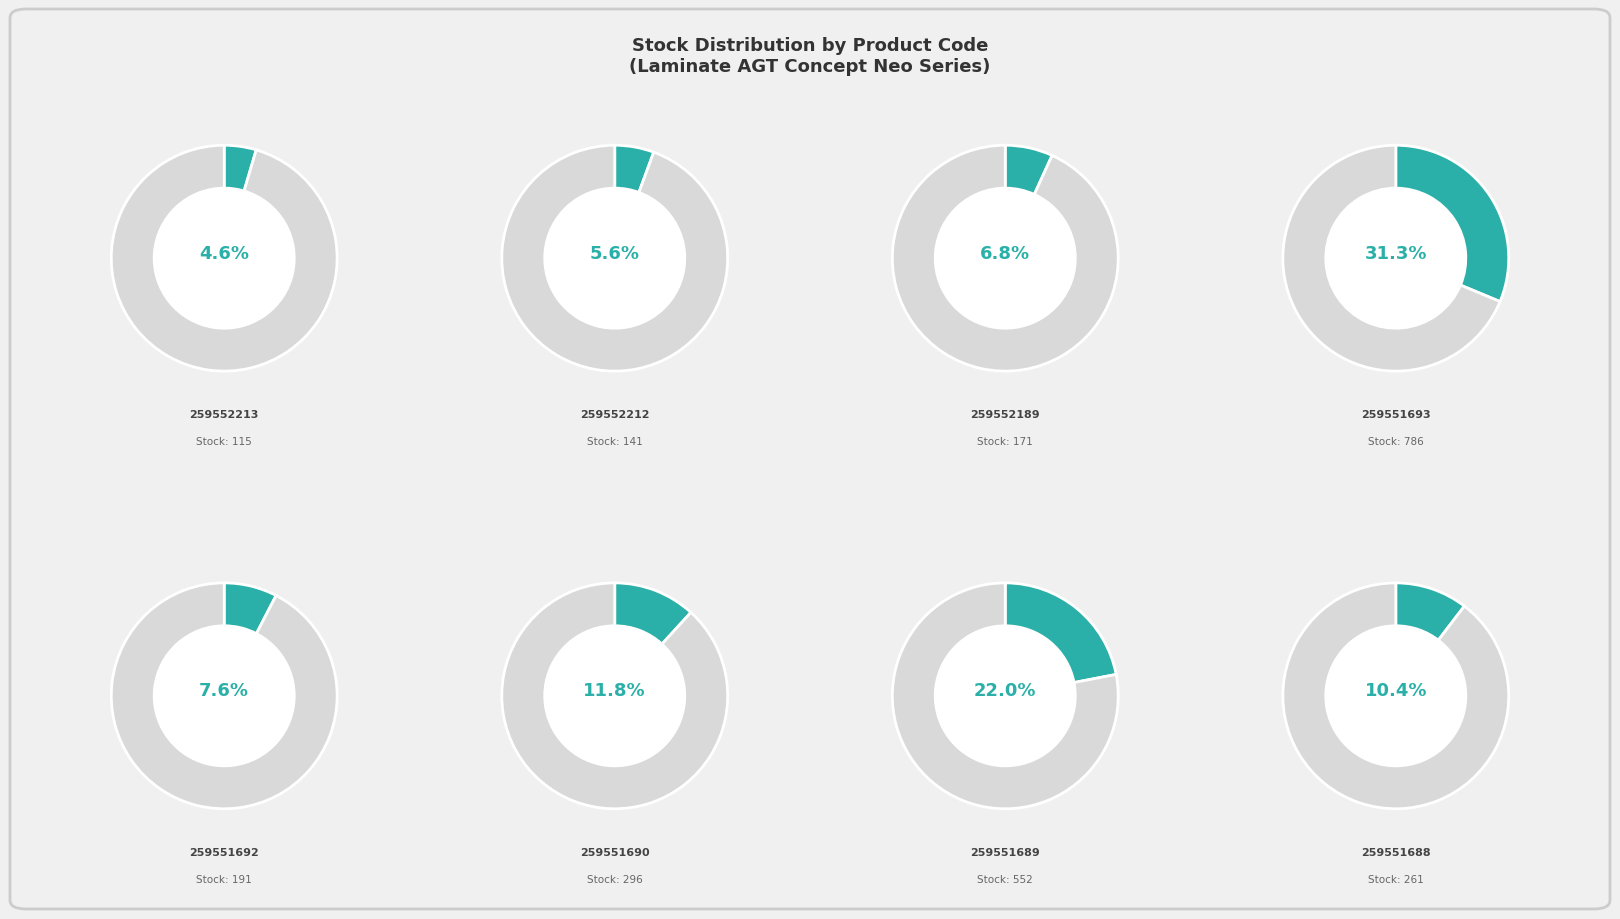

Is there any slice that represents more than half of the pie?

No